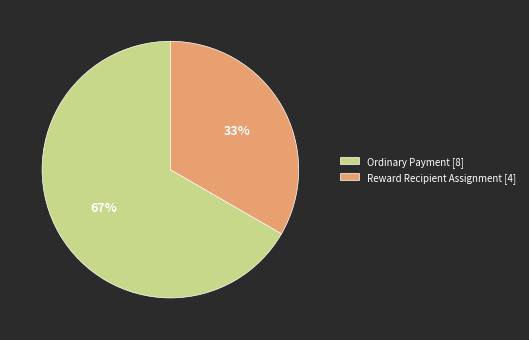

How many slices are in this pie chart?

2